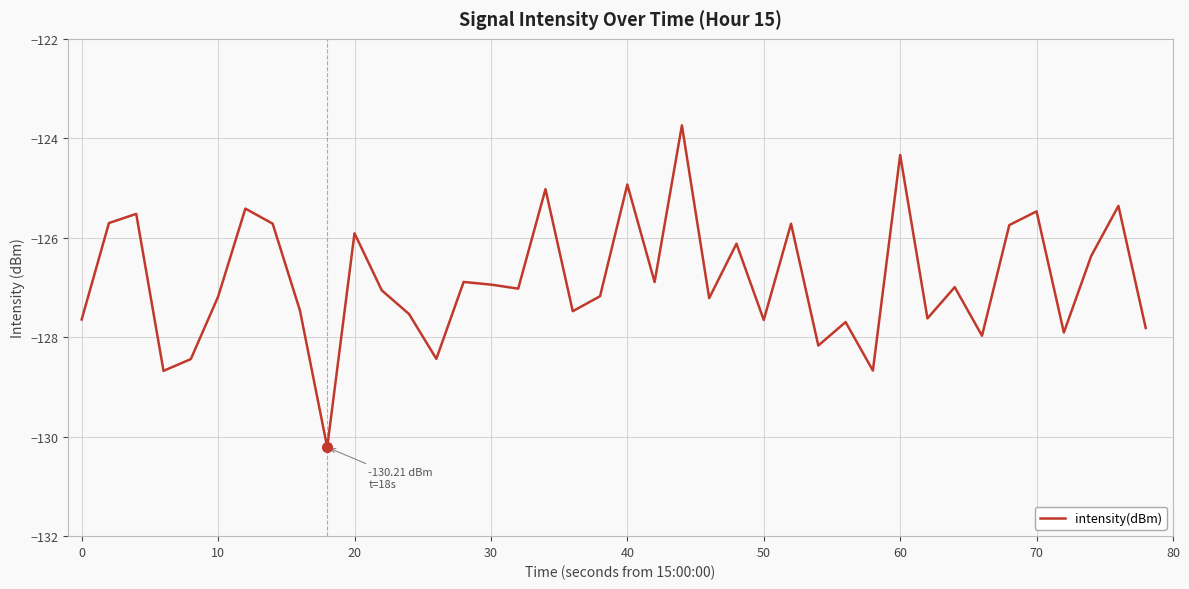

What is the difference between the maximum and minimum values?

6.5